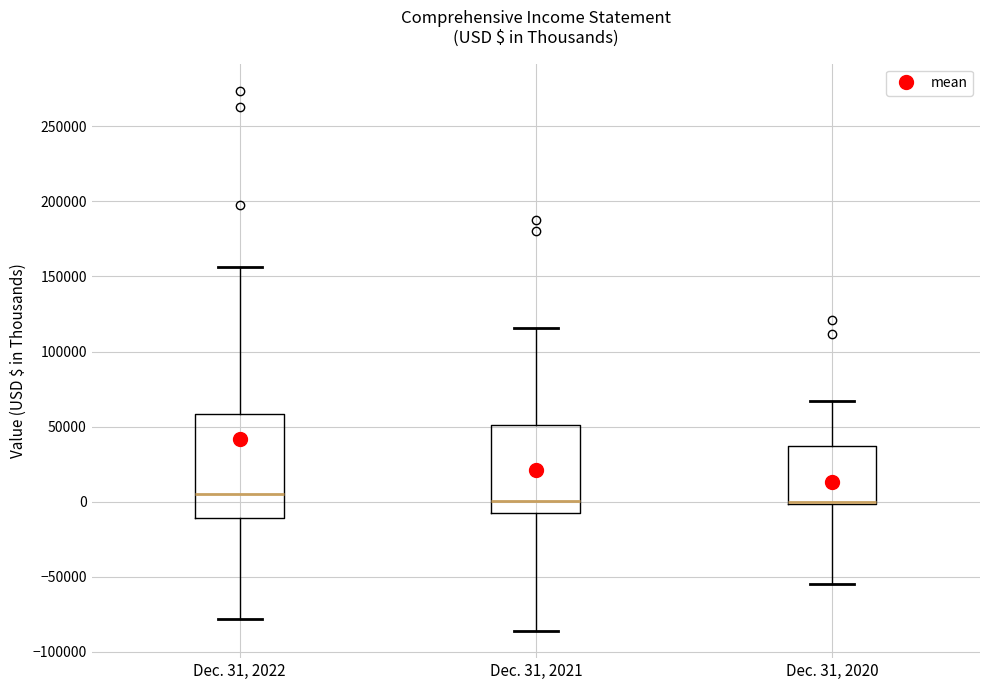

Where is the lower edge of the box for Dec. 31, 2022 on the y-axis? The values are not printed on the chart, so give them approximately, as read against the axis.

-10000